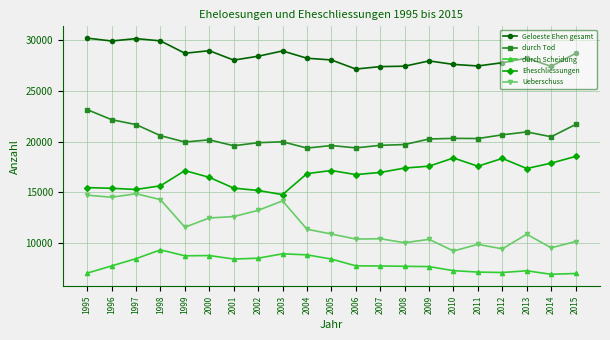

Is the value of Geloeste Ehen gesamt at 2010 greater than the value of durch Tod at 2001?

Yes